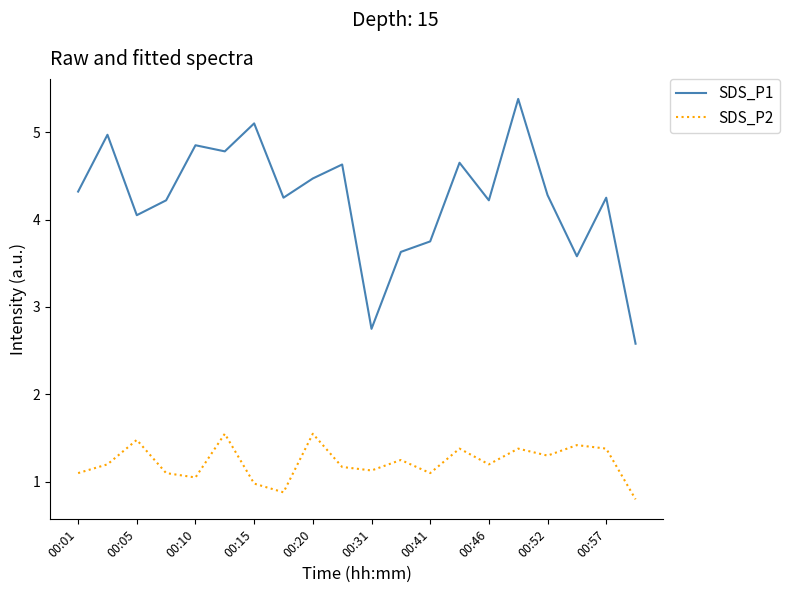

How many lines are shown in the chart?

2